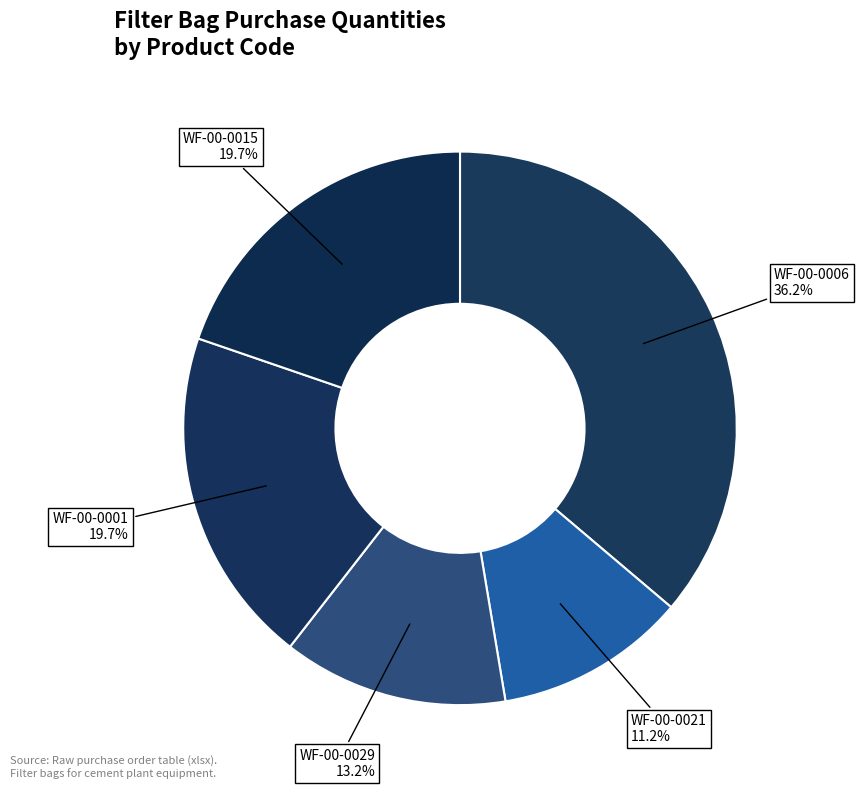

To the nearest percent, what portion does WF-00-0006 represent?

36%